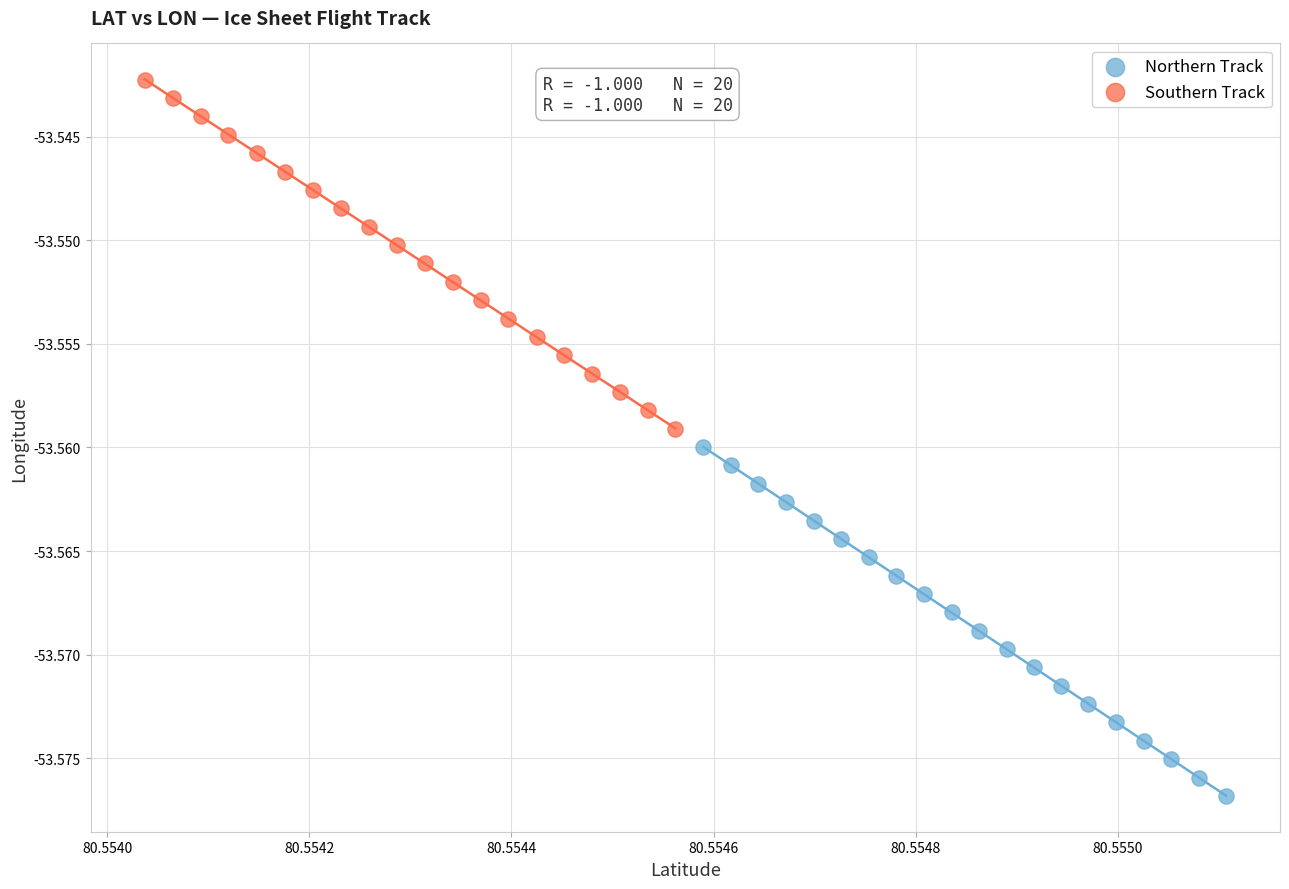

Which series contains the lowest Y value?

Northern Track